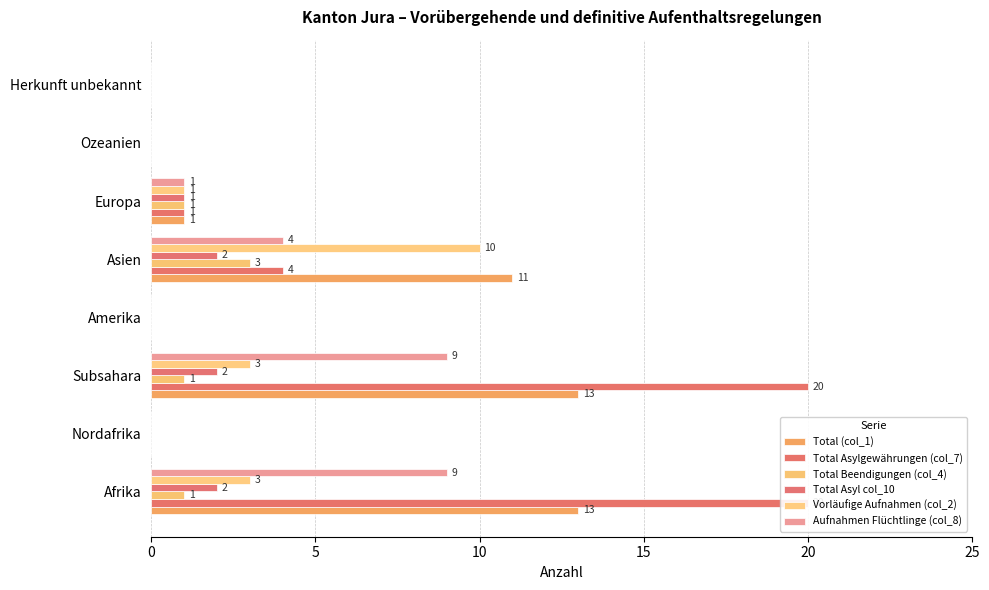

Which series changed the most between 20 and 7?

Total (col_1)